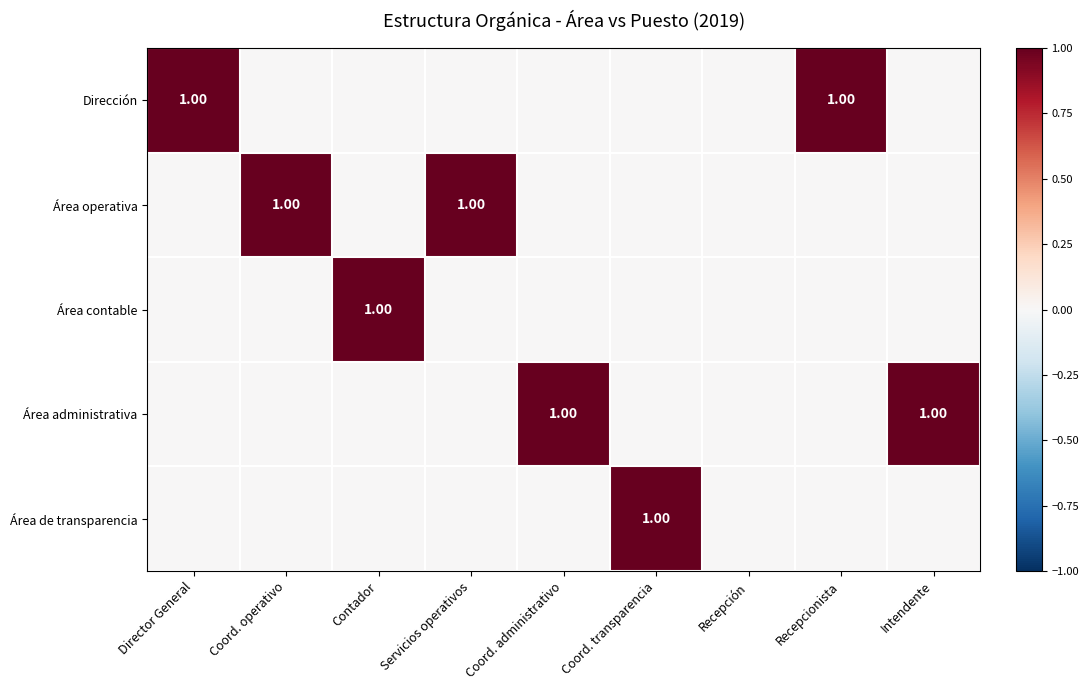

Which has a higher value, Coord. transparencia or Contador?

Coord. transparencia